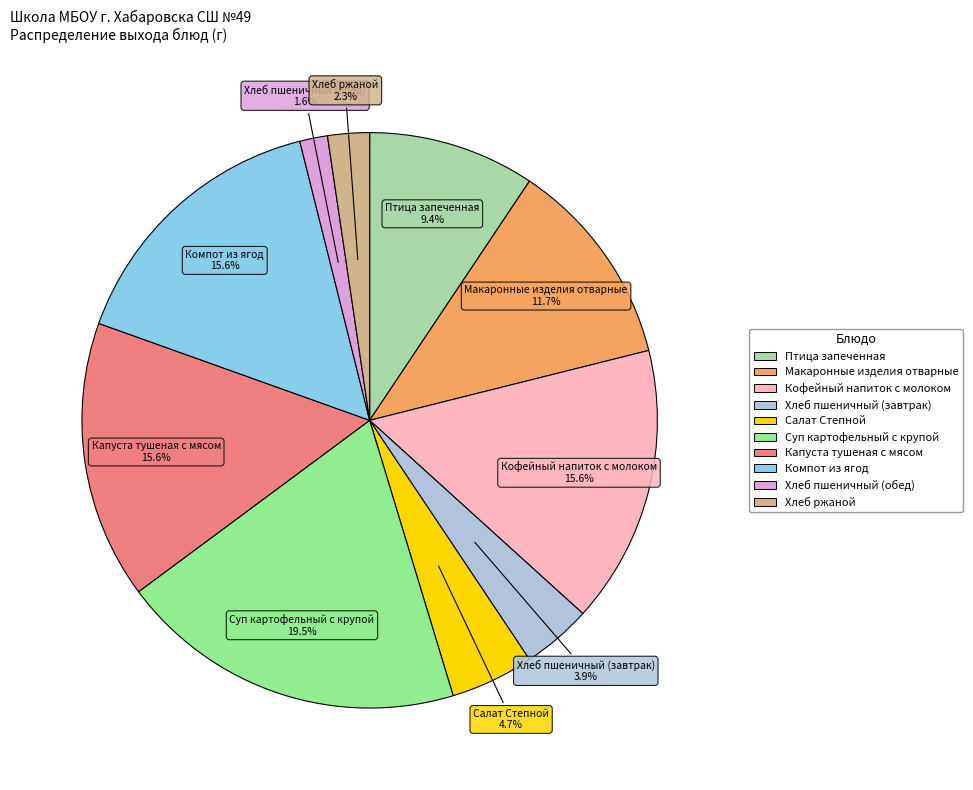

To the nearest percent, what portion does Хлеб пшеничный (обед) represent?

2%